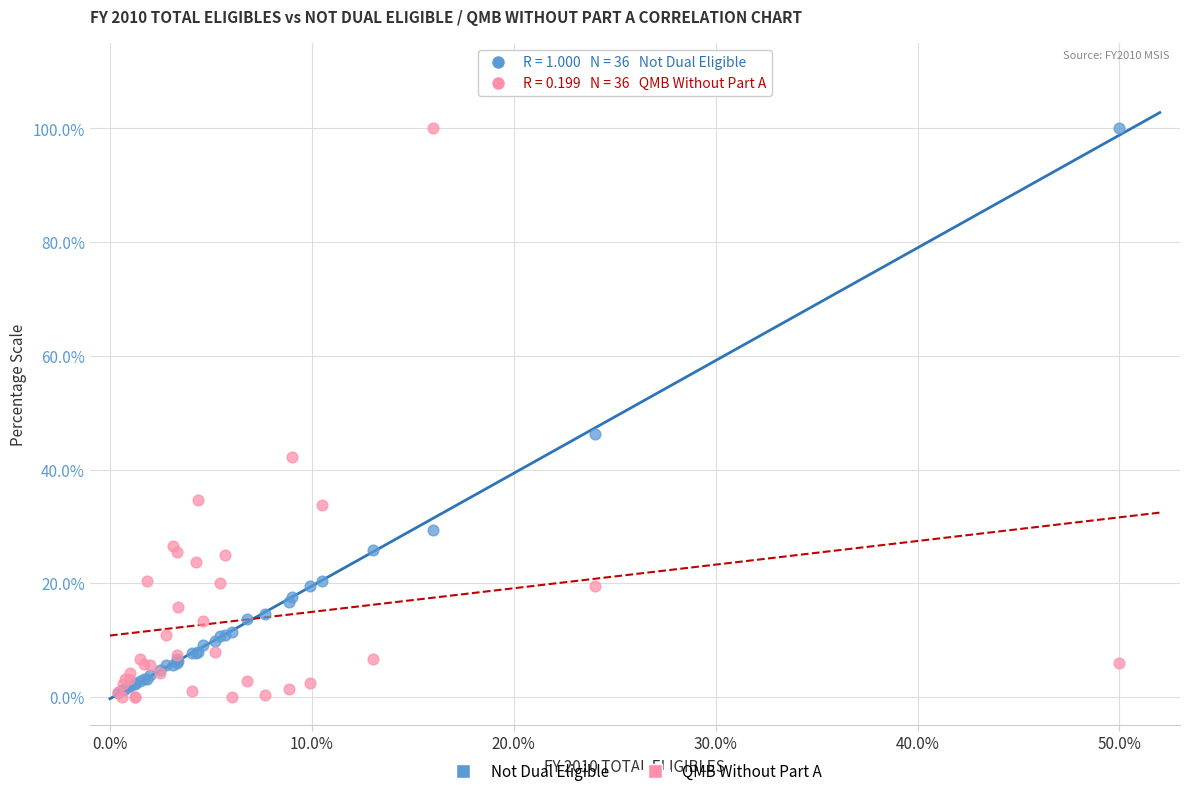

In the Not Dual Eligible series, what Y value is closest to 50?

46.2